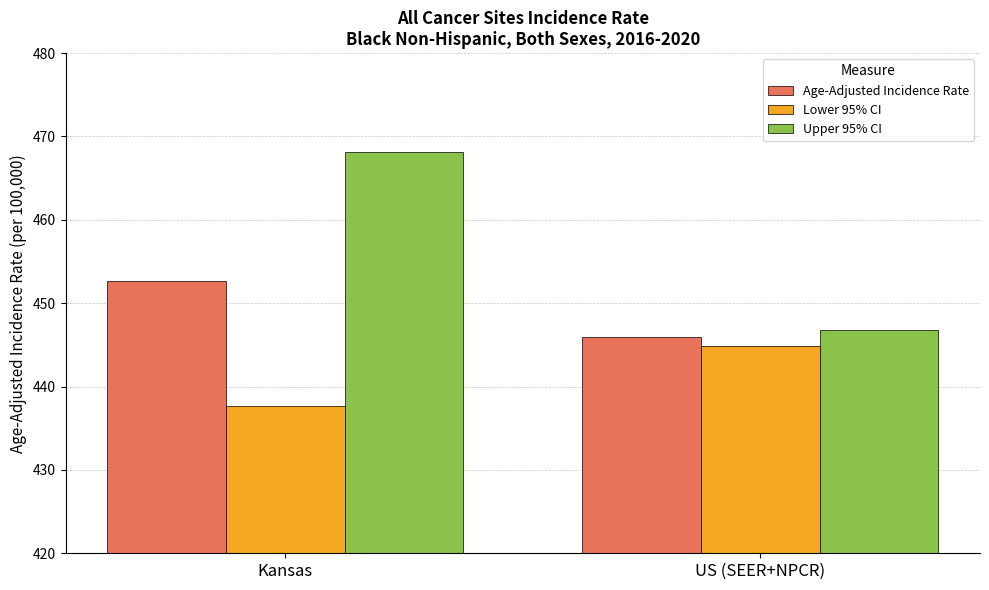

Is it true that Lower 95% CI equals 256.8 at Kansas?

False